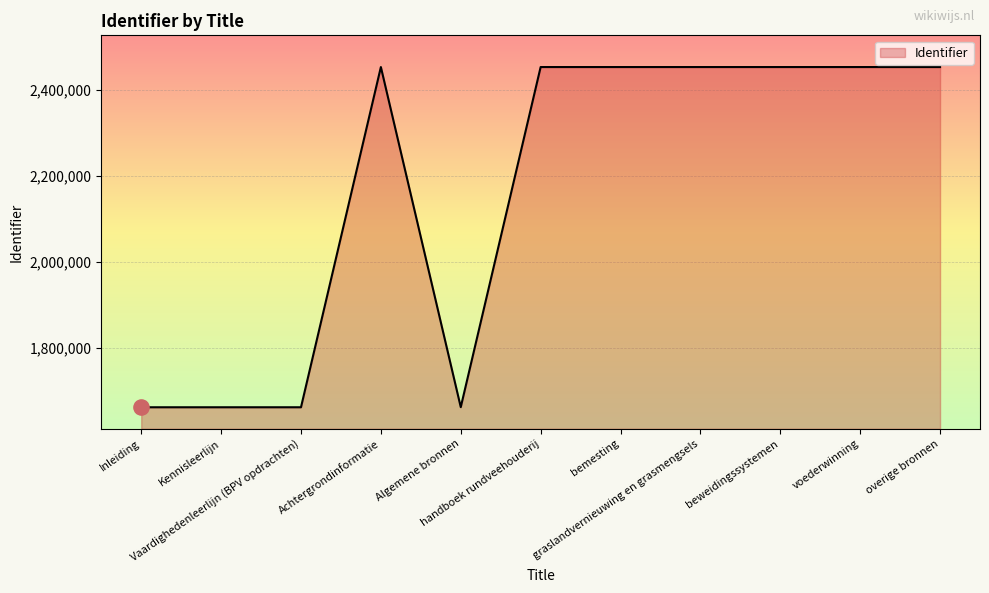

What is the change in value from Kennisleerlijn to overige bronnen?

+789275